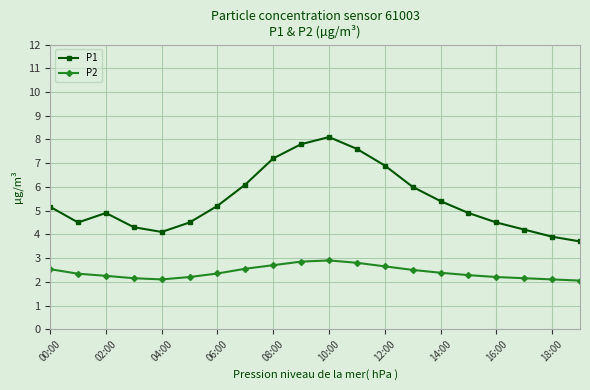

In P1, how many points are lower than both neighbors (excluding endpoints)?

2